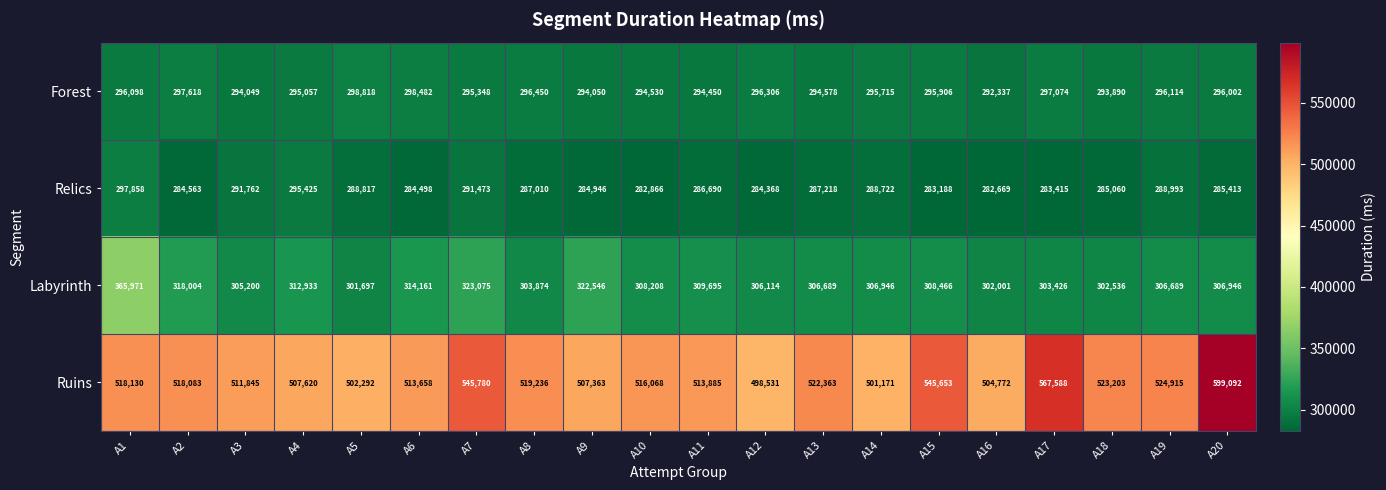

At A11, list the series in order from largest to smallest.

Ruins, Labyrinth, Forest, Relics